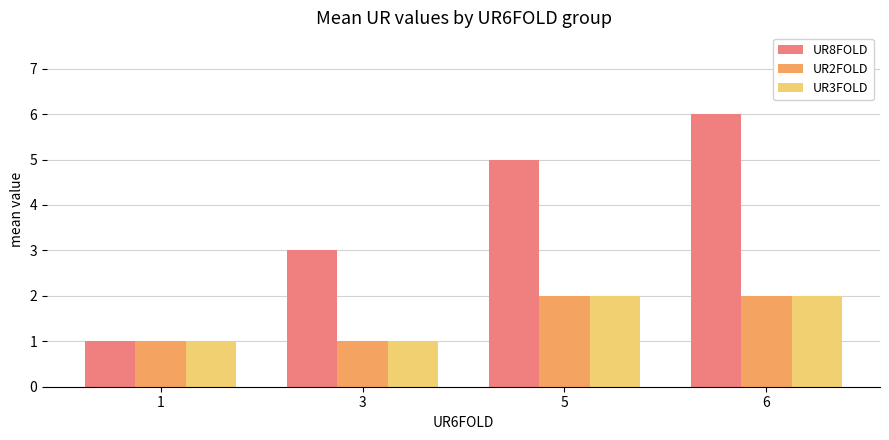

The value of UR2FOLD at 6 is 2. True or false?

True